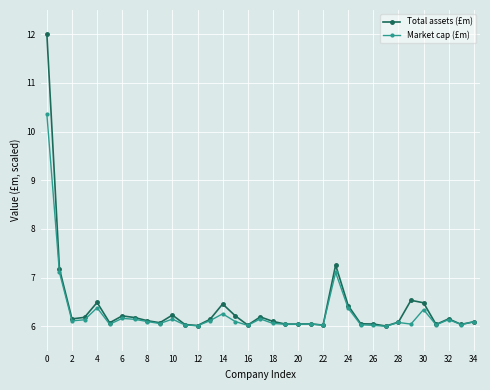

What is the lowest value of the Total assets (£m) series?

6.0